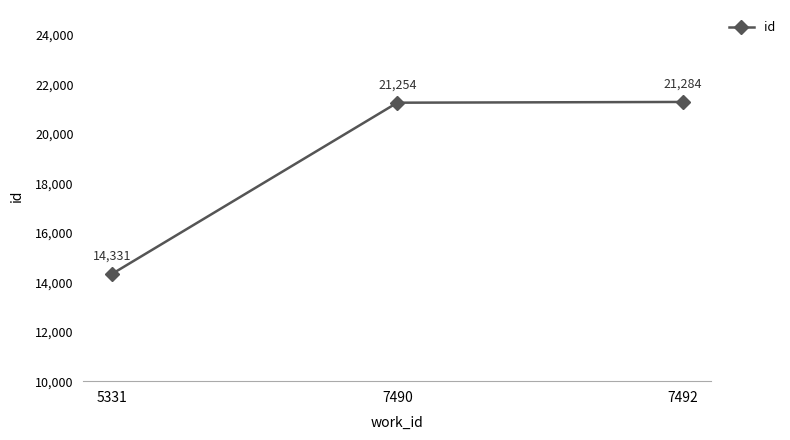

Approximately how many times larger is the value at 7490 compared to 5331?

1.5